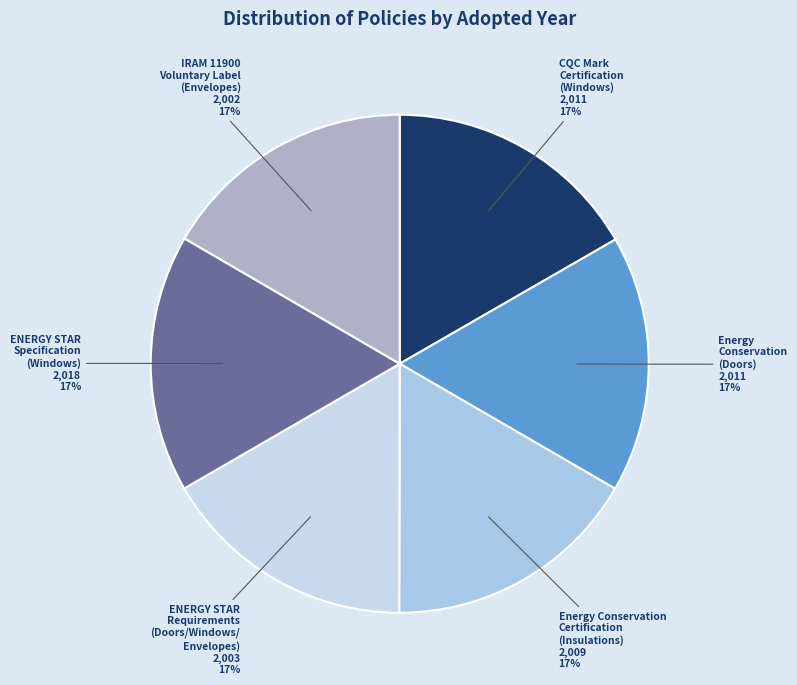

Count the number of slices in the pie.

6